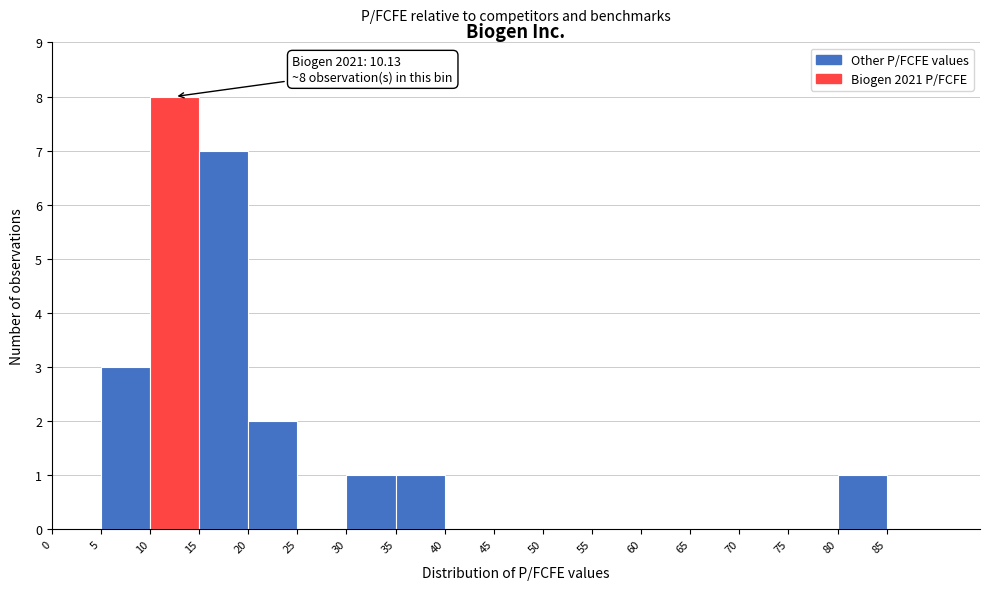

Over which range of the x-axis is the bar tallest?

10 to 15